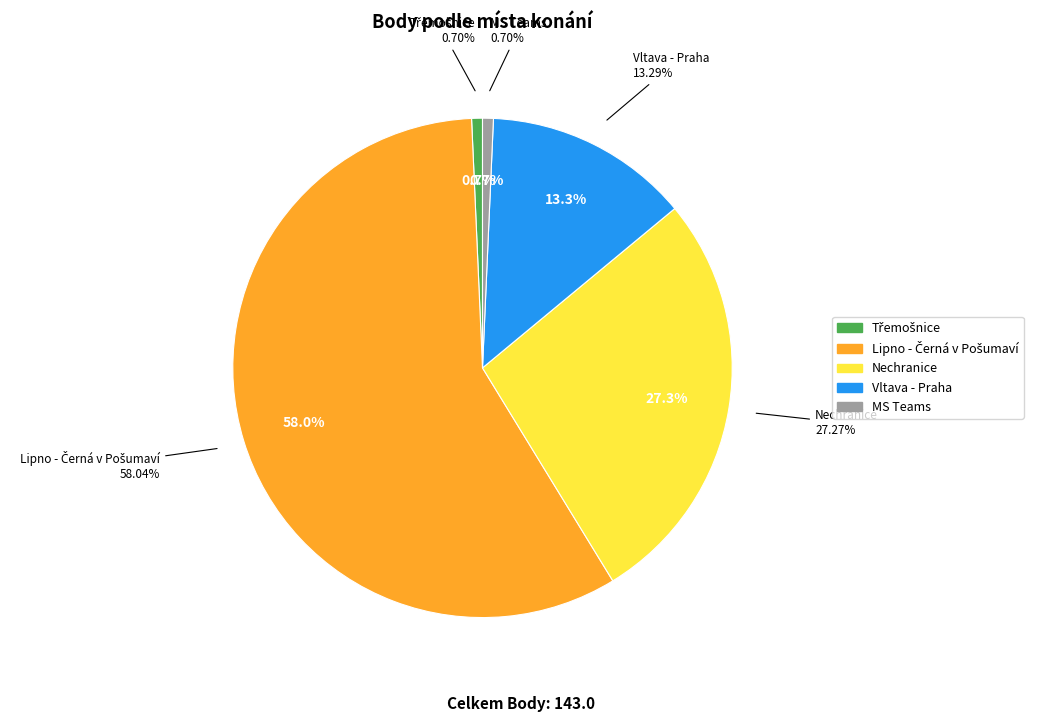

Is there any slice that represents more than half of the pie?

No